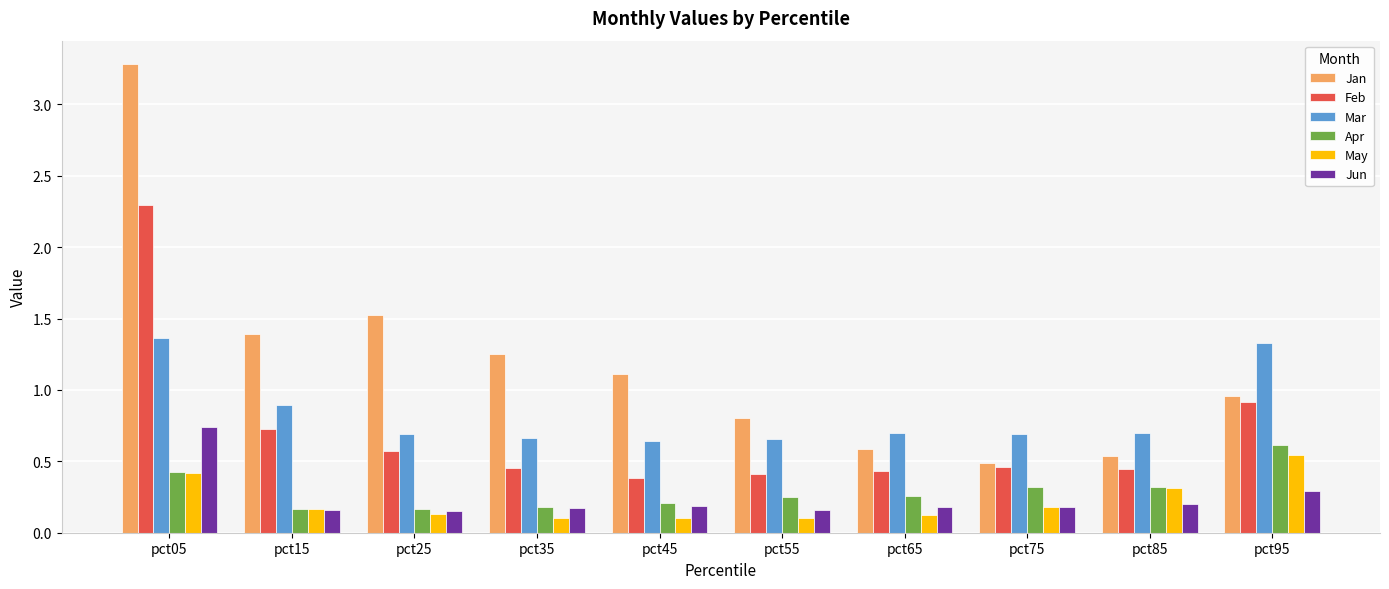

How many series are shown in this chart?

6